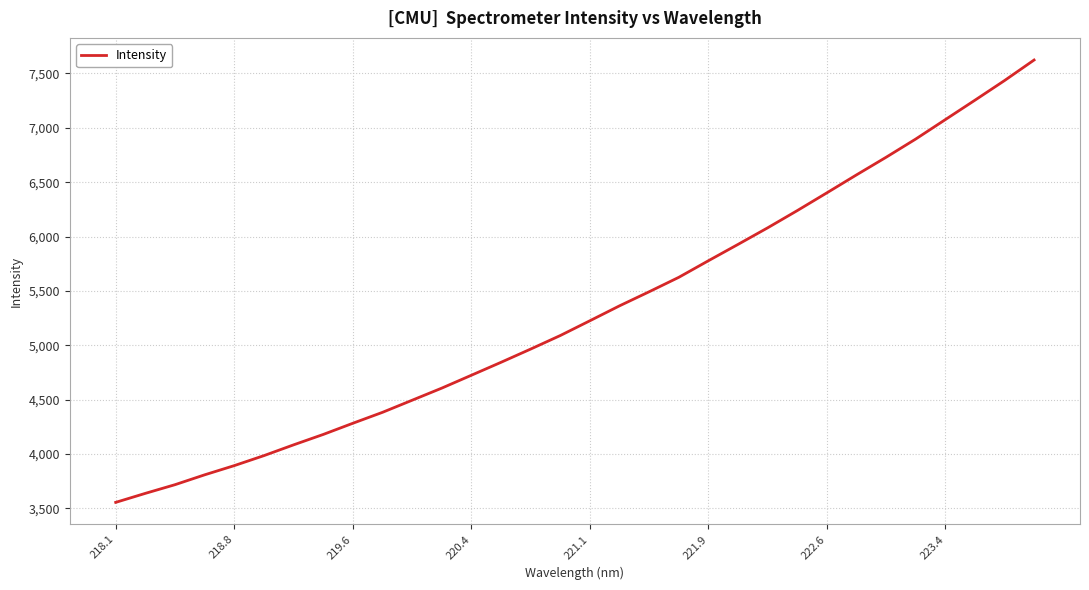

What is the smallest value displayed?

3555.8